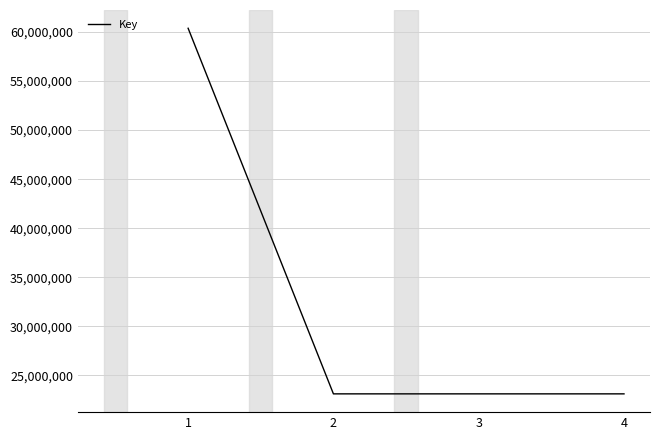

True or false: the data has more than 1 interior local peaks.

False